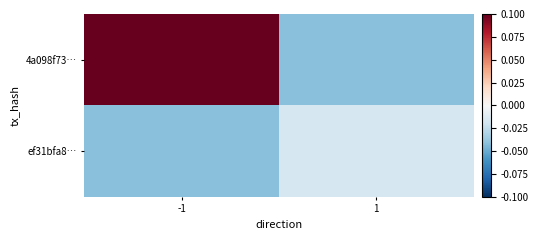

What is the total value across all series at 1?

-0.1